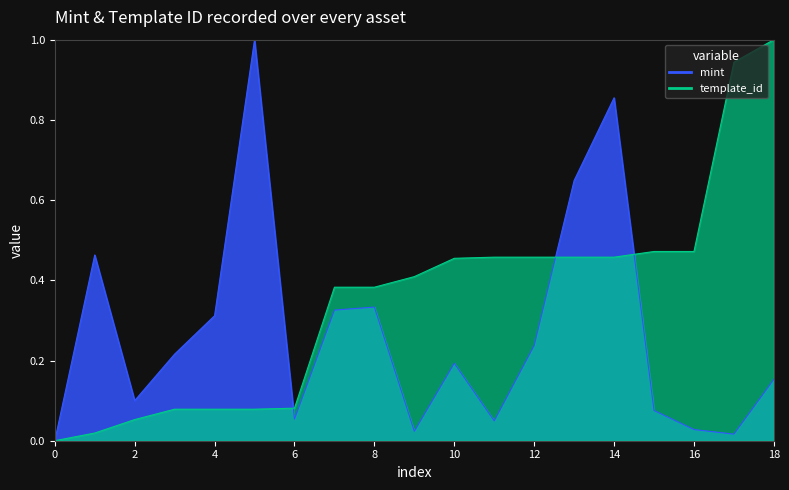

What is the difference between the maximum and minimum values in the template_id series?

1.0